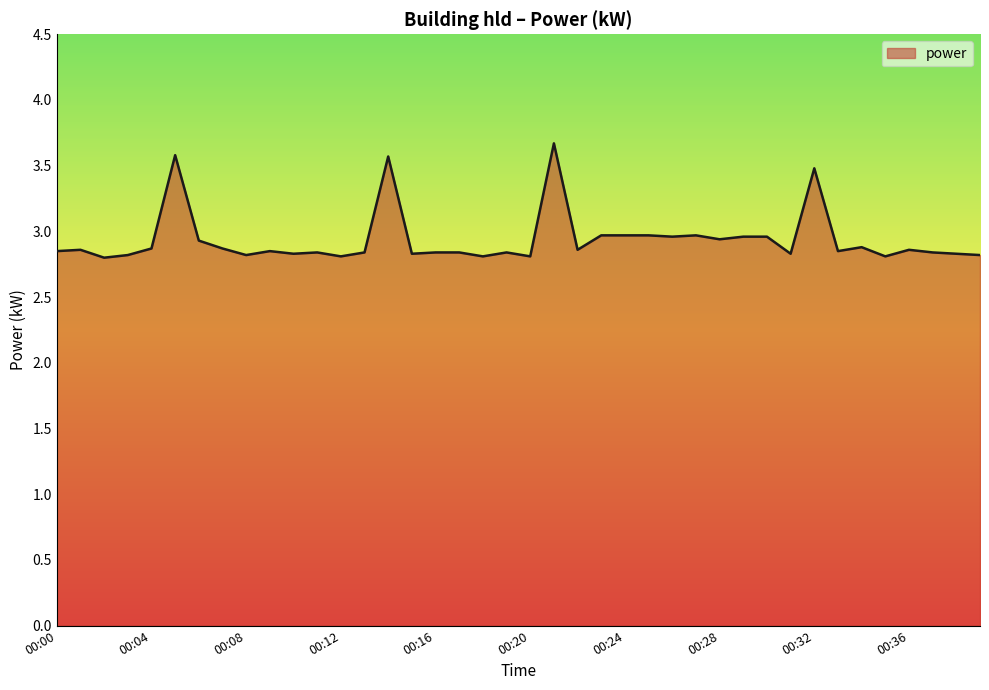

What is the maximum value shown in the chart?

3.7